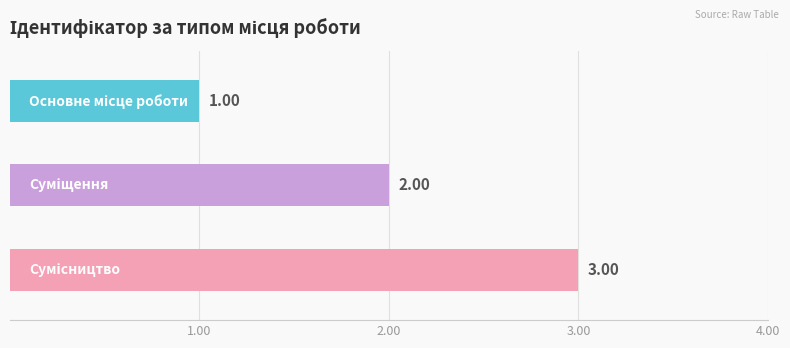

Between Суміщення and Сумісництво, which is larger?

Сумісництво